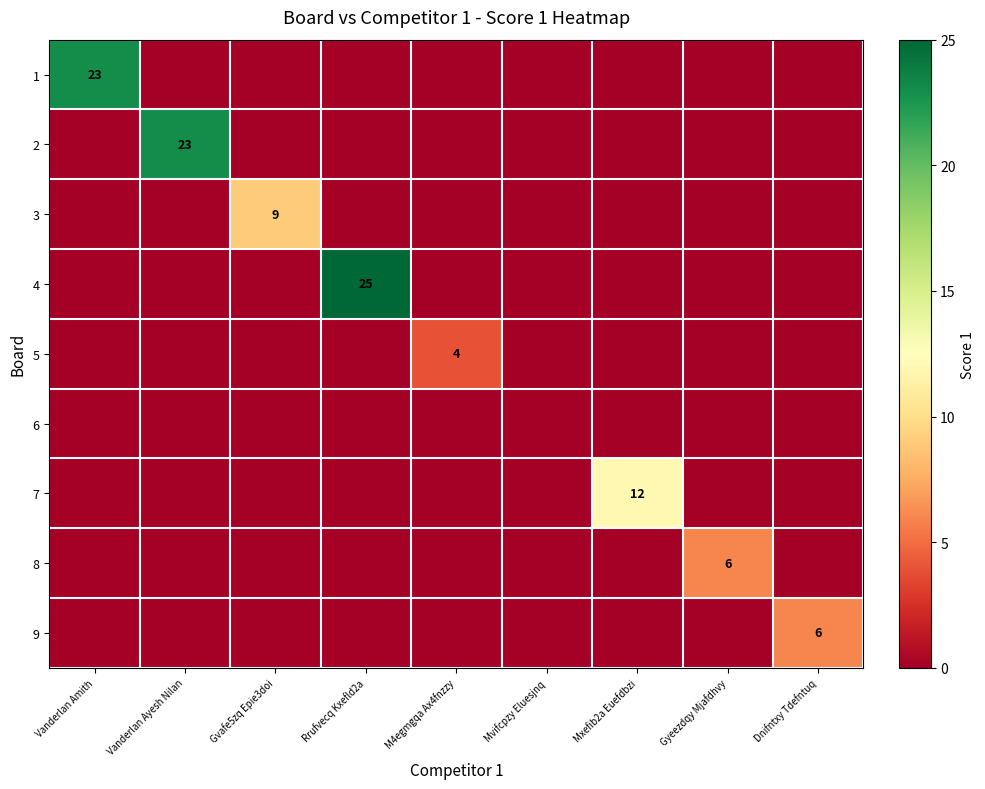

Is it true that 5 equals 3 at M4egmgqa Ax4fnzzy?

False